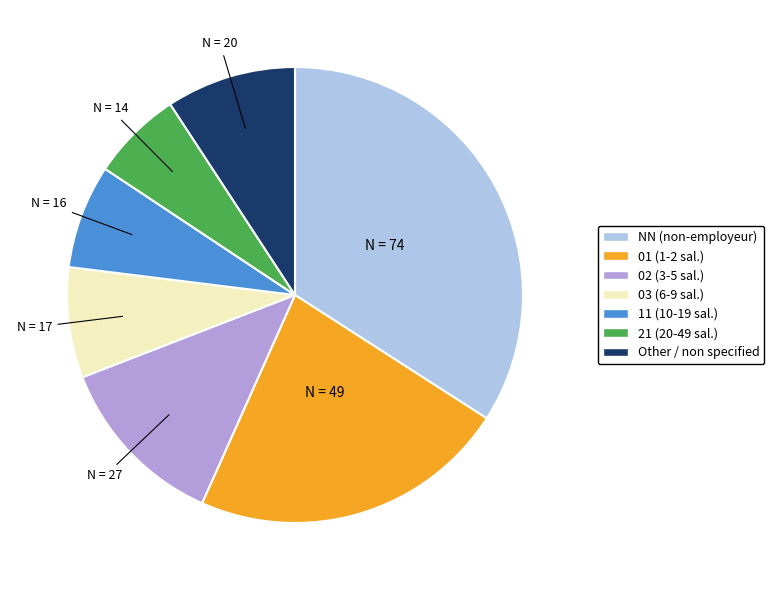

True or false: 02 accounts for 12% of the total.

True